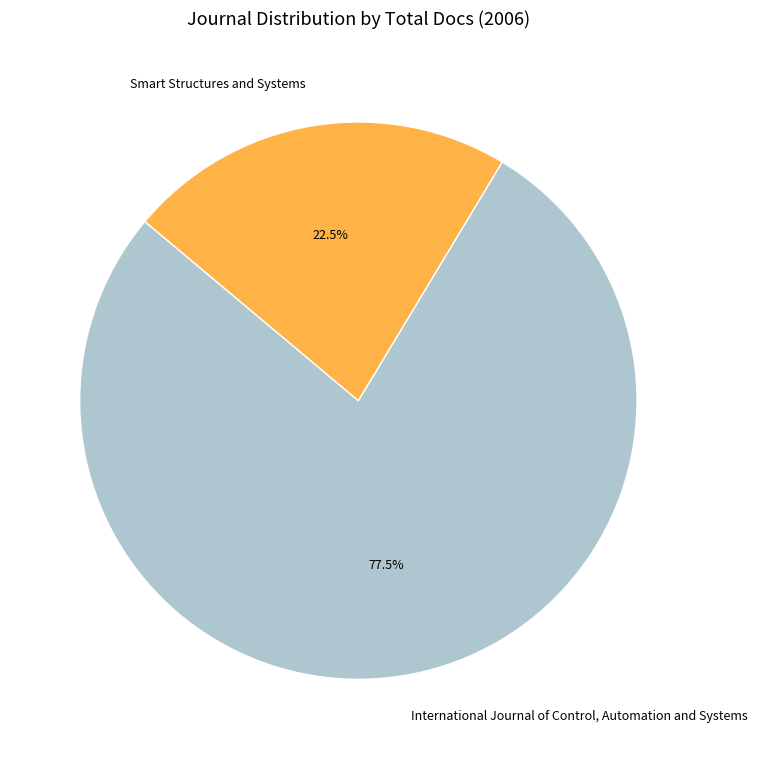

Is International Journal of Control, Automation and Systems the majority of the pie?

Yes